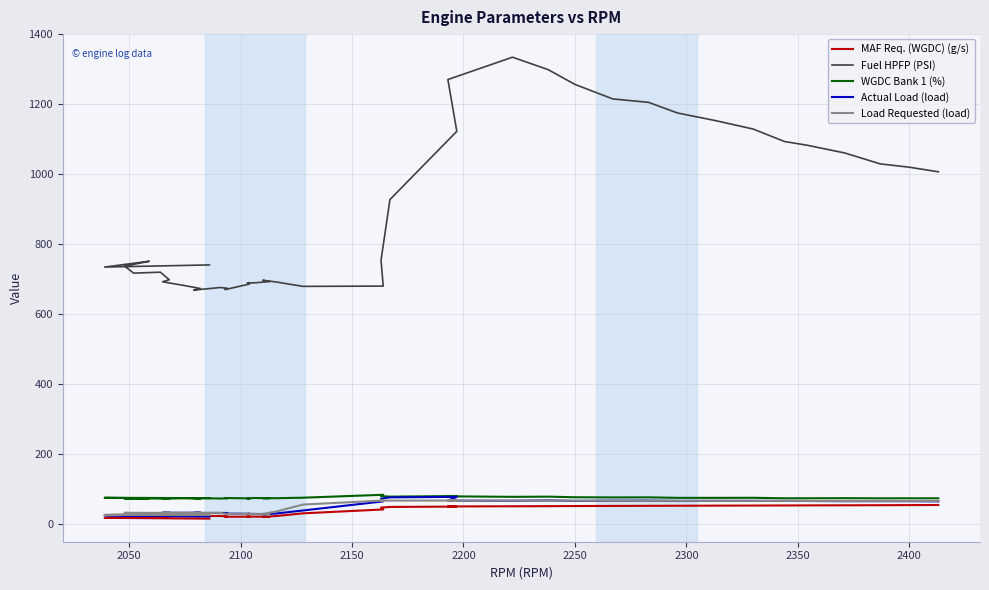

What is the average value of the WGDC Bank 1 (%) series?

74.2